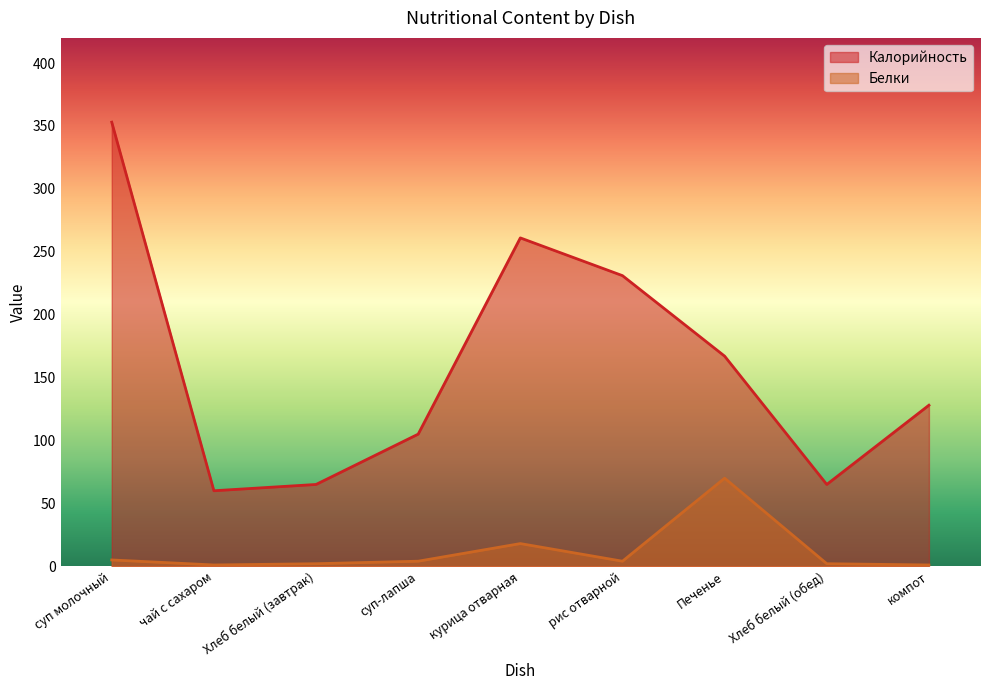

True or false: Белки has a value of 6 at суп-лапша.

False